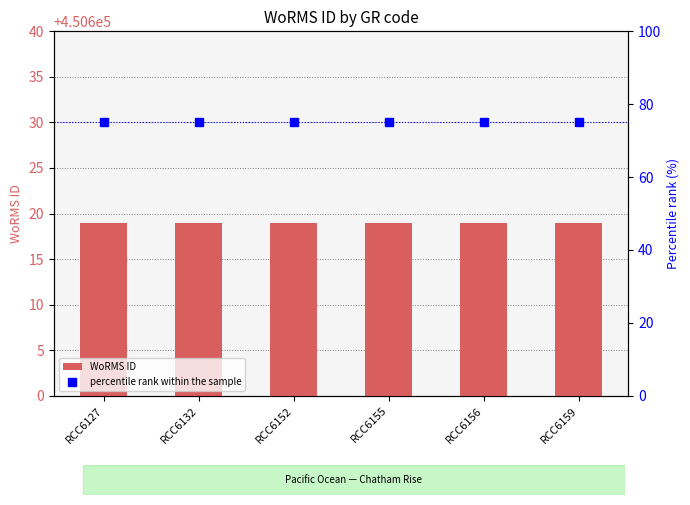

What is the value of the WoRMS ID bar at the 6th from the left?

450619